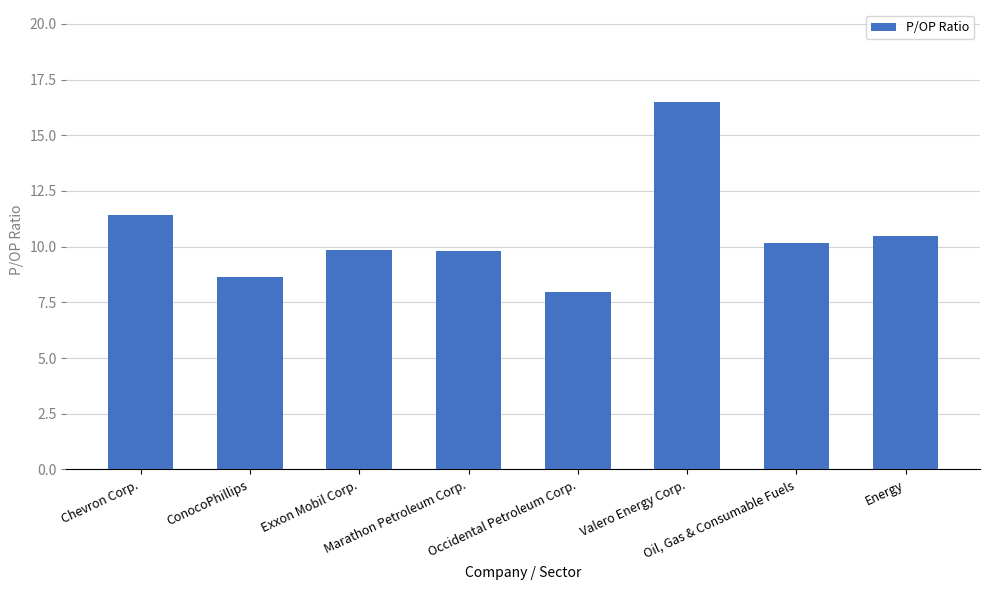

List the labels in order of value, largest first.

Valero Energy Corp., Chevron Corp., Energy, Oil, Gas & Consumable Fuels, Exxon Mobil Corp., Marathon Petroleum Corp., ConocoPhillips, Occidental Petroleum Corp.